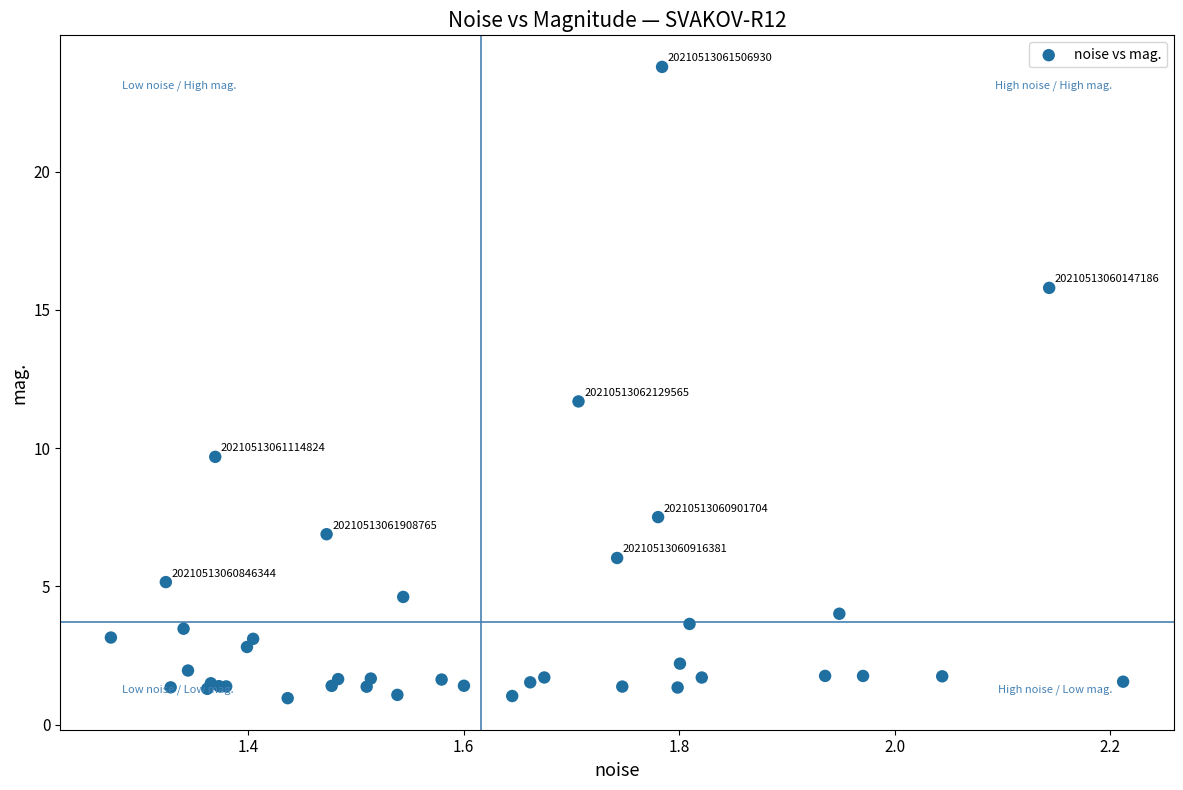

What Y value in the scatter plot is closest to 12?

11.7